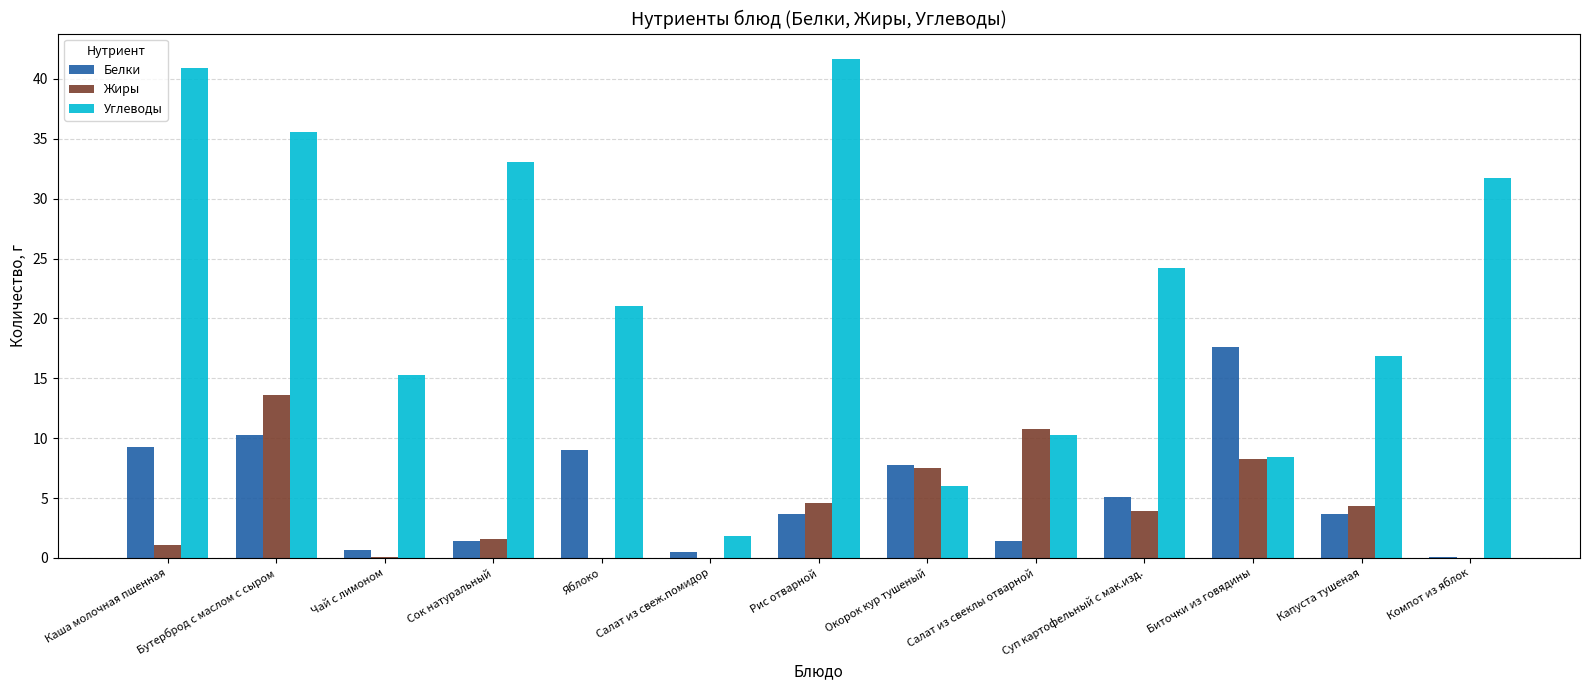

True or false: Жиры has a value of 8.3 at Биточки из говядины.

True